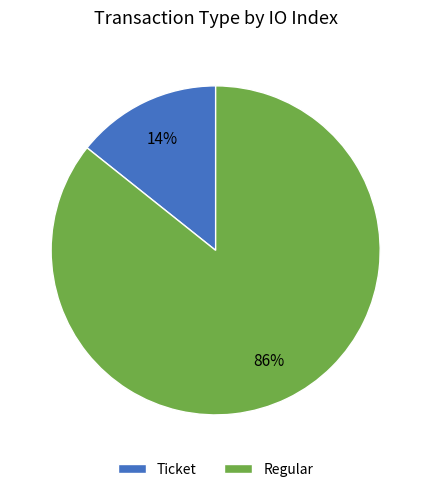

What is the largest slice in the pie chart?

Regular